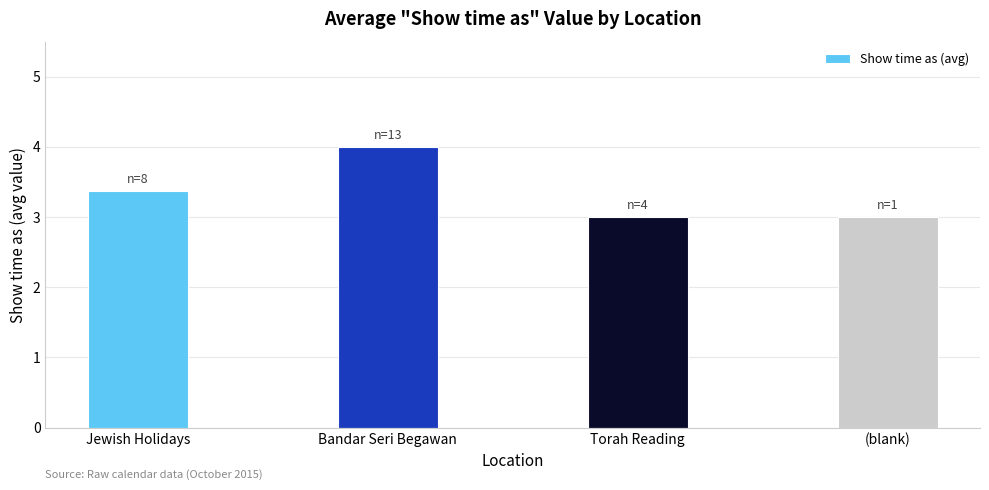

Is it true that the value at Bandar Seri Begawan is 4.0?

True